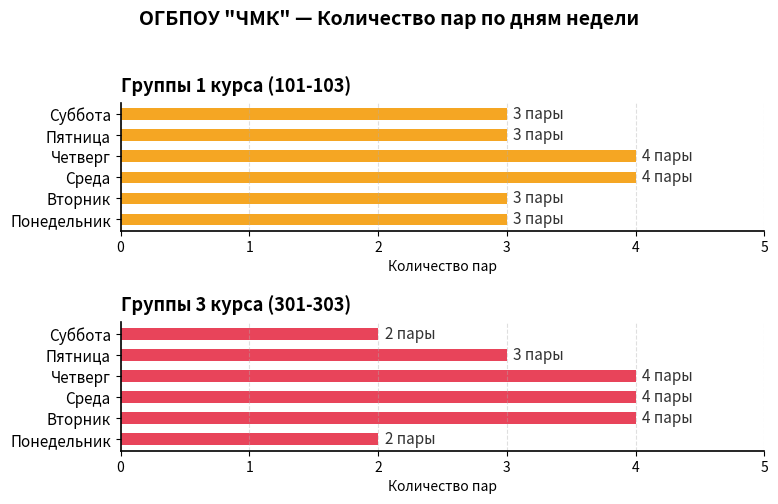

How many categories are shown in the chart?

6